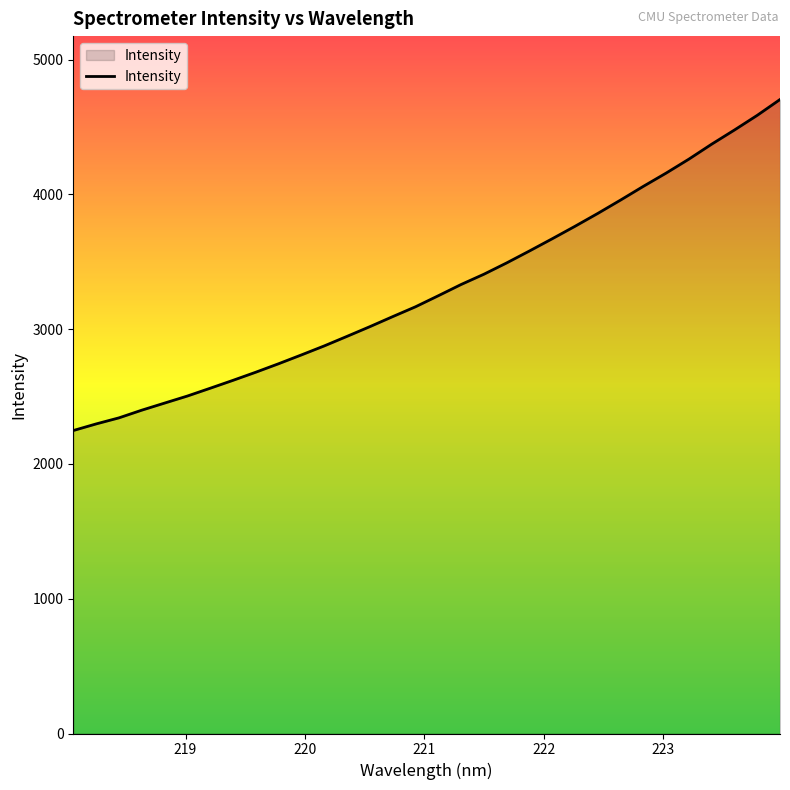

What is the maximum value shown in the chart?

4704.2